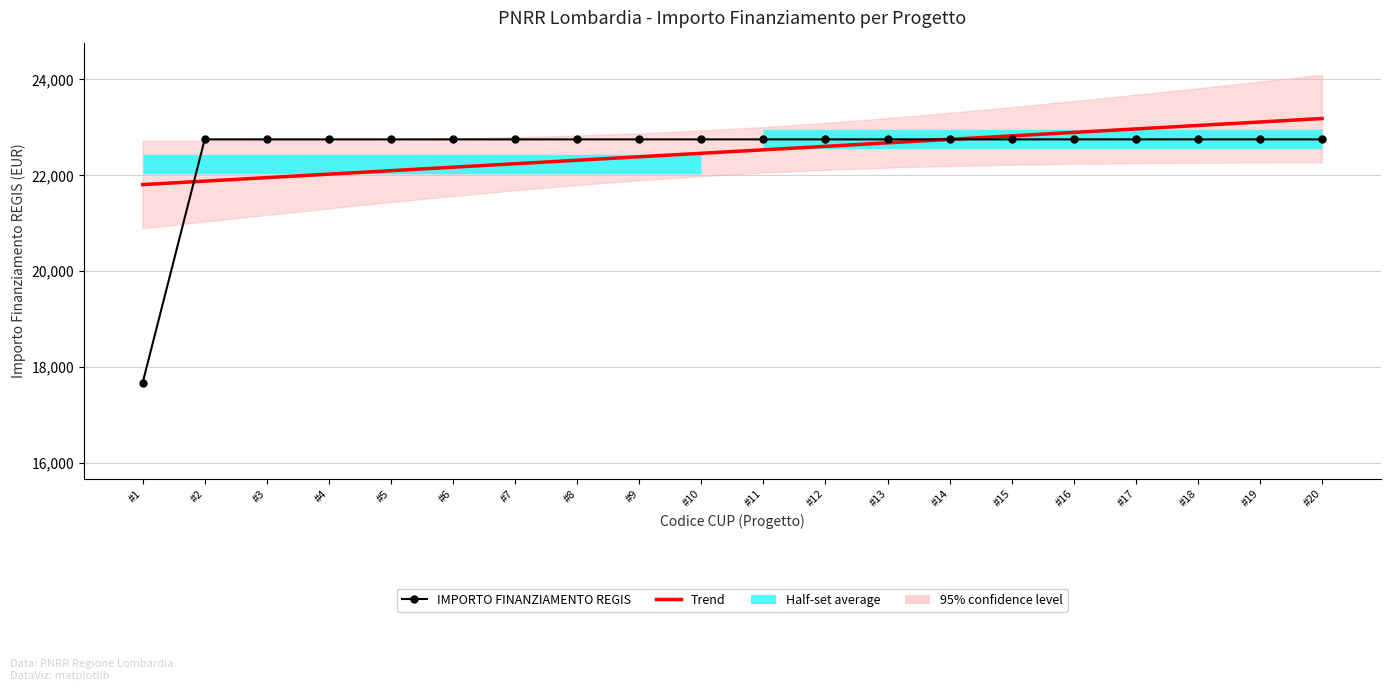

True or false: IMPORTO FINANZIAMENTO REGIS has a value of 22750.0 at #14.

True